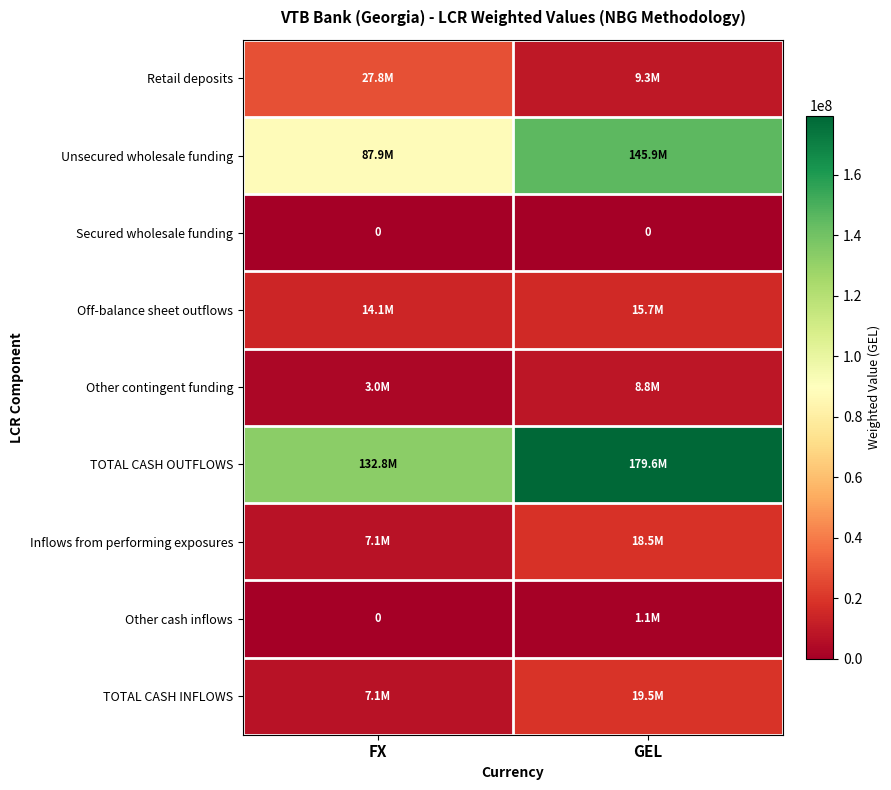

What is the total value across all series at FX?

279807045.2